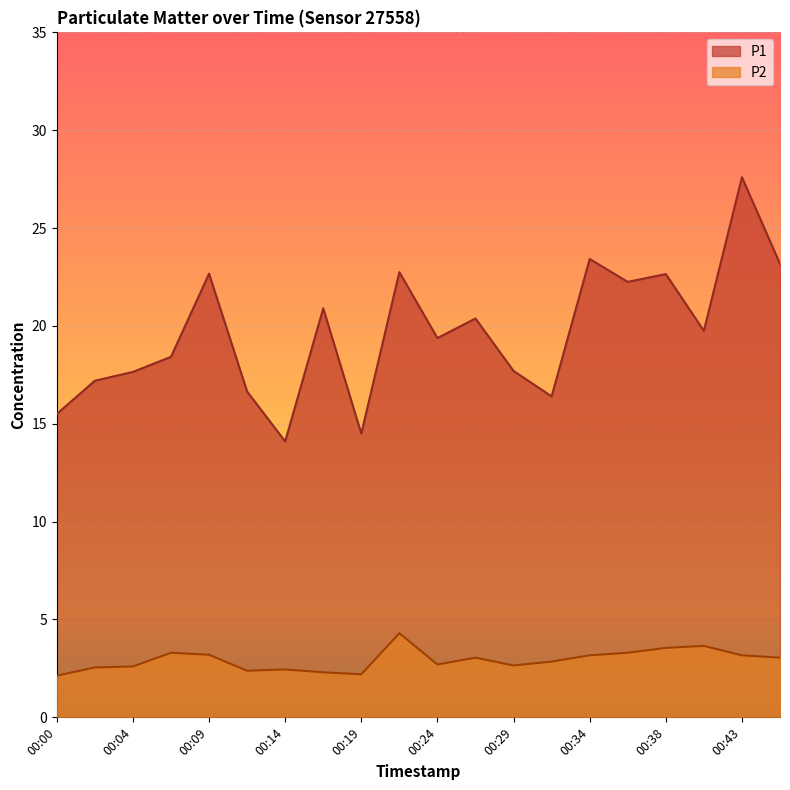

At which label does P1 reach its peak?

00:43